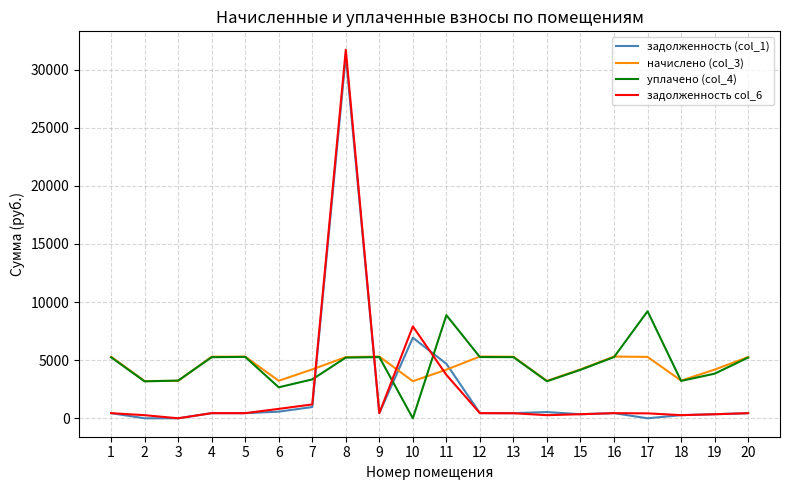

True or false: задолженность col_6 has more than 0 points higher than both neighbors.

True